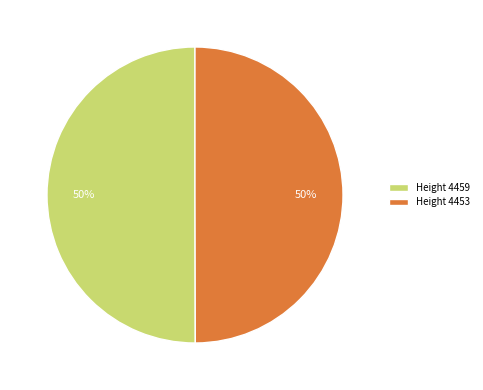

What is the ratio of the value at Height 4459 to the value at Height 4453?

1.0